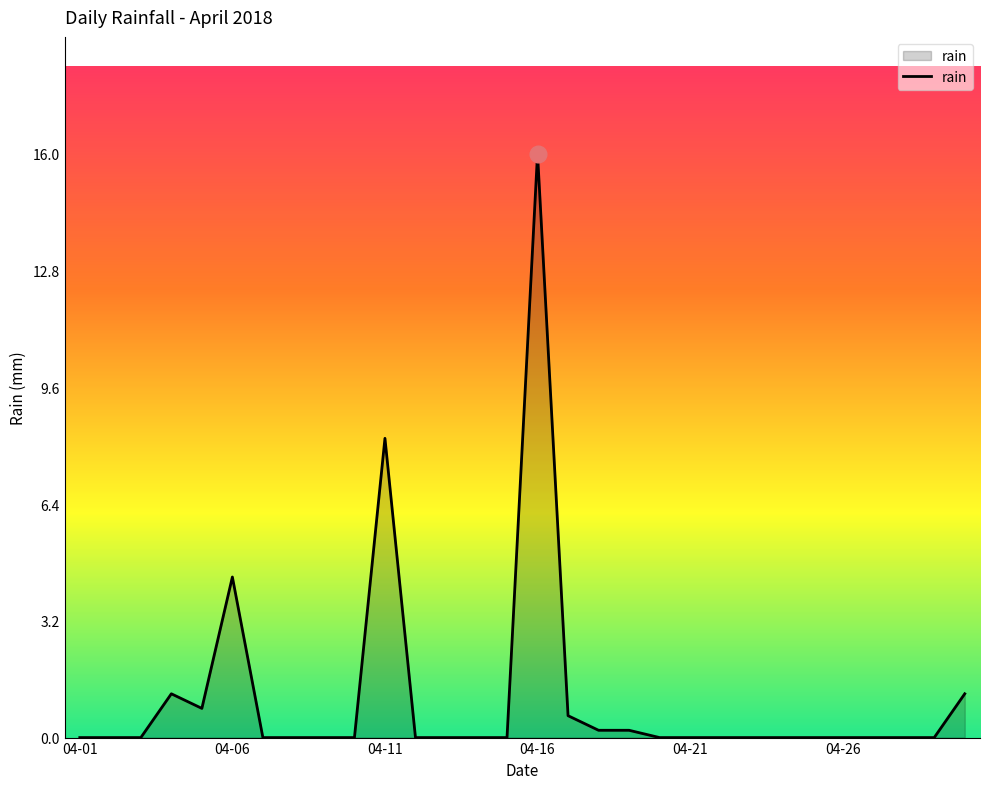

What is the greatest value displayed?

16.0